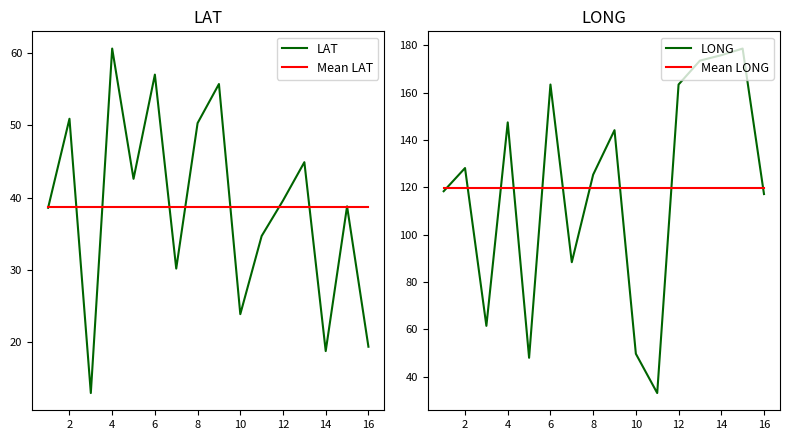

The LAT series shows 28.9 at 4. True or false?

False